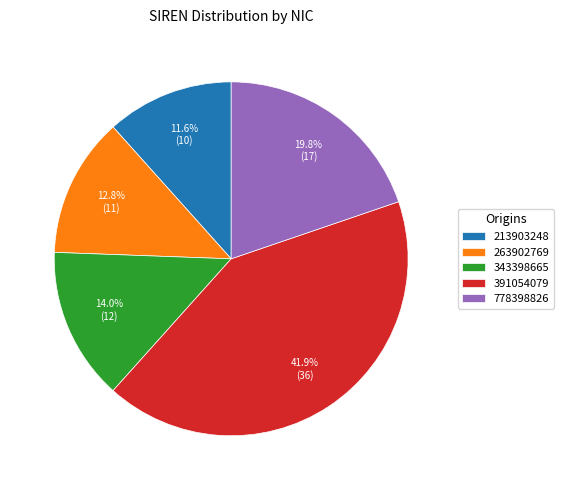

To the nearest percent, what is the difference between the largest and smallest slice percentages?

30%